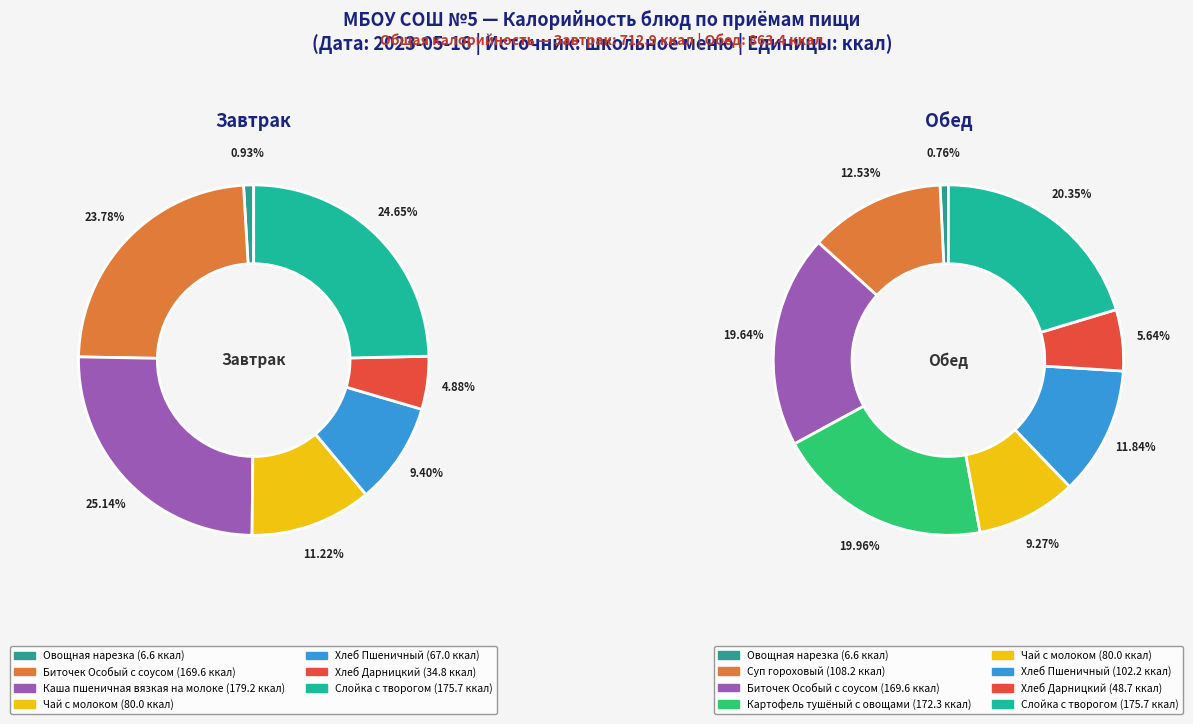

Is the sum of Хлеб Дарницкий and Слойка с творогом greater than half?

No